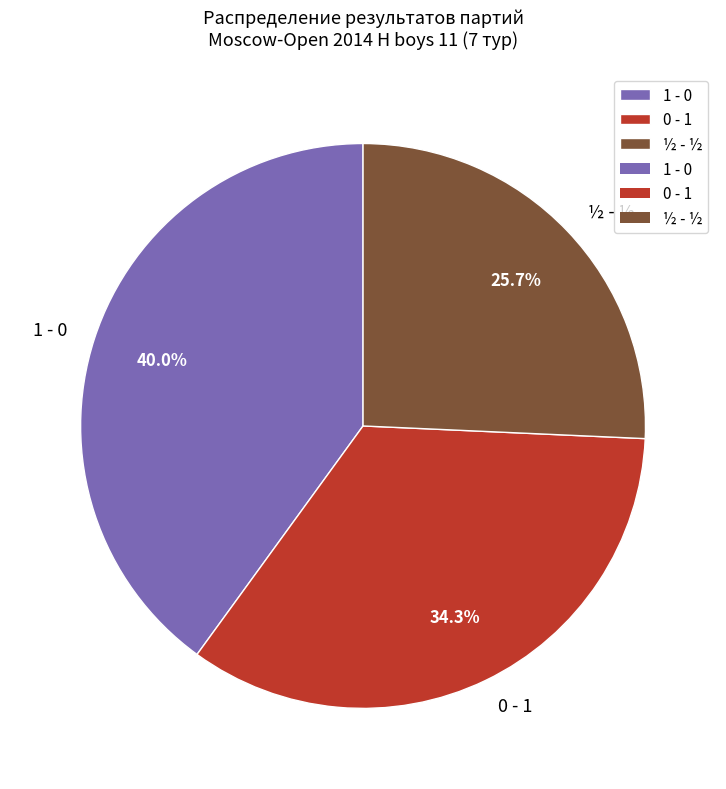

Approximately how many times larger is the value at 1 - 0 compared to 0 - 1?

1.2